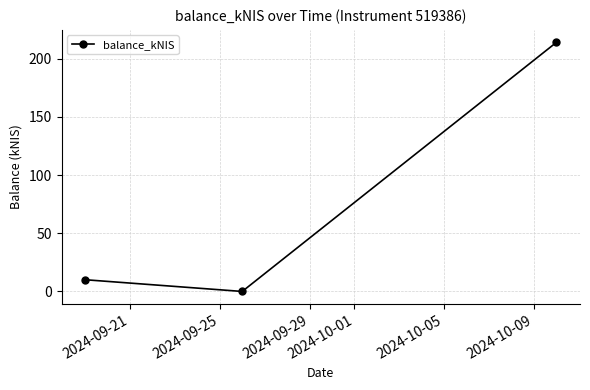

Is this an area chart (filled region under the line)?

No